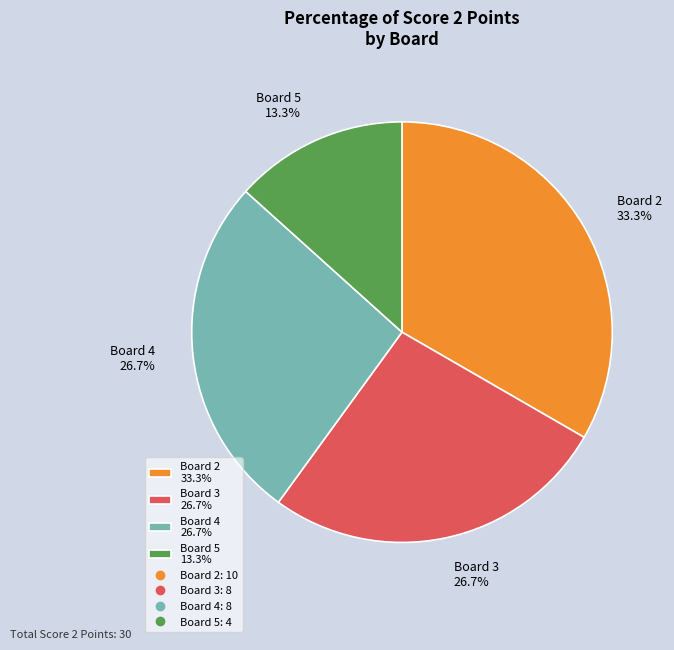

Do Board 2 33.3% and Board 4 26.7% together represent more than half of the pie?

Yes